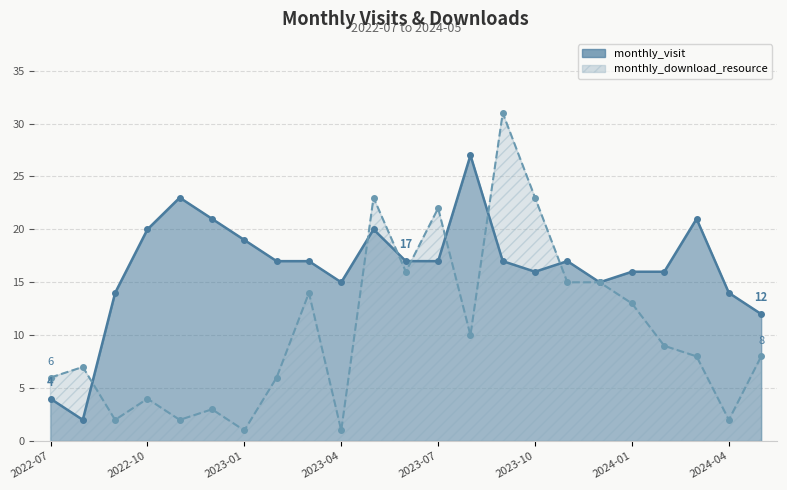

What is the difference between the highest and lowest values at 2023-11?

2